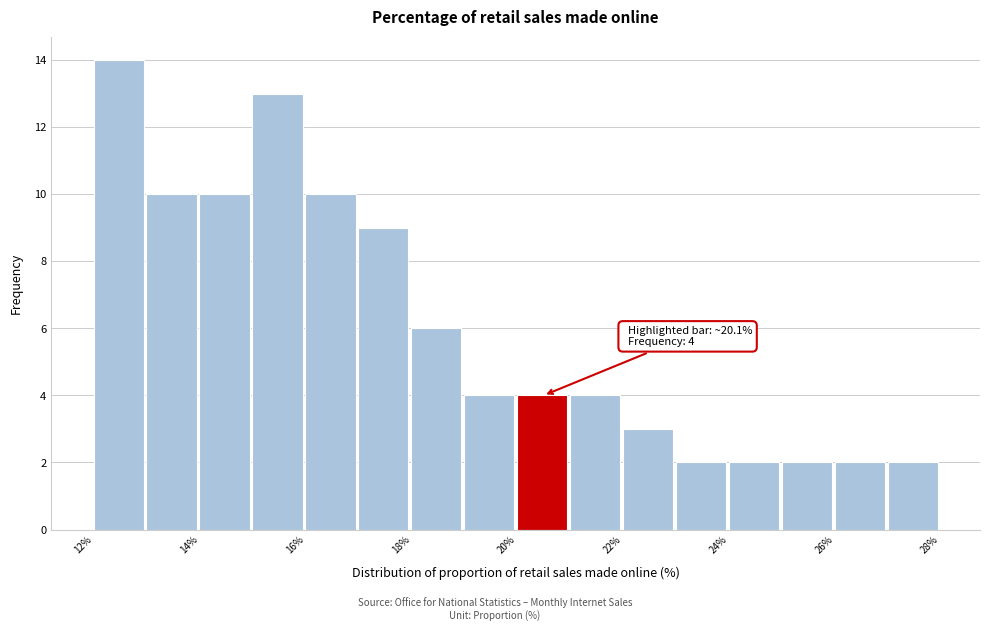

Which range on the x-axis has the tallest bar?

12 to 13